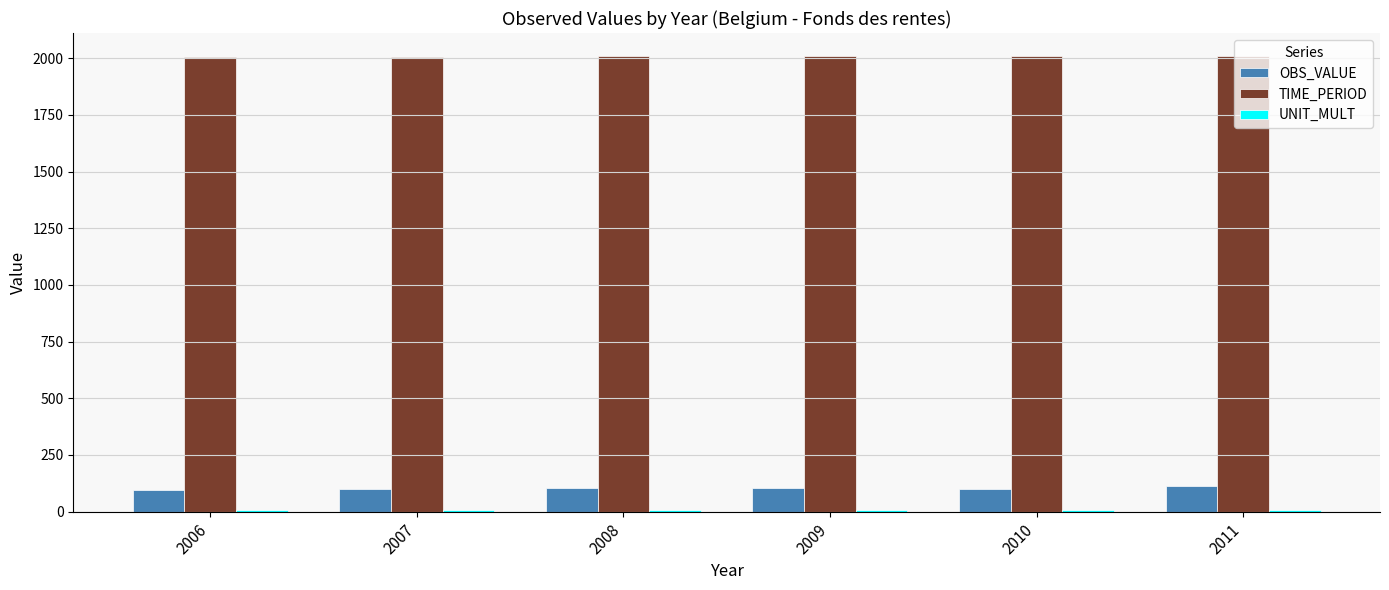

Which series has the largest total across all categories?

TIME_PERIOD